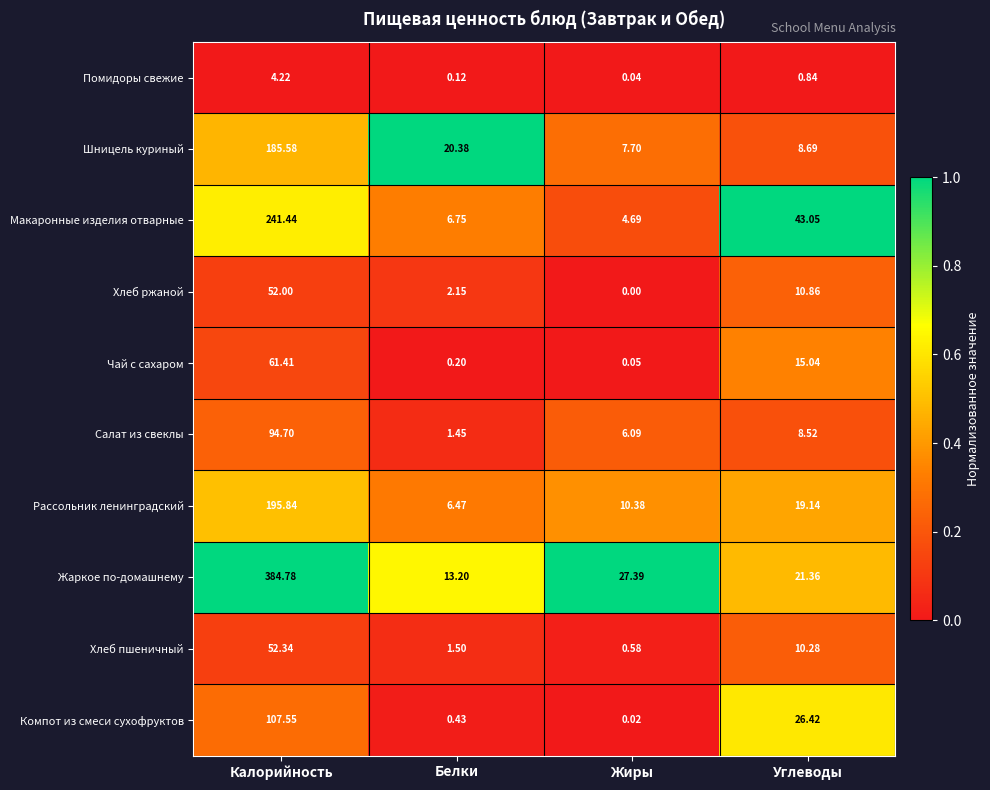

List the labels in order of Помидоры свежие value, largest first.

Калорийность, Углеводы, Белки, Жиры